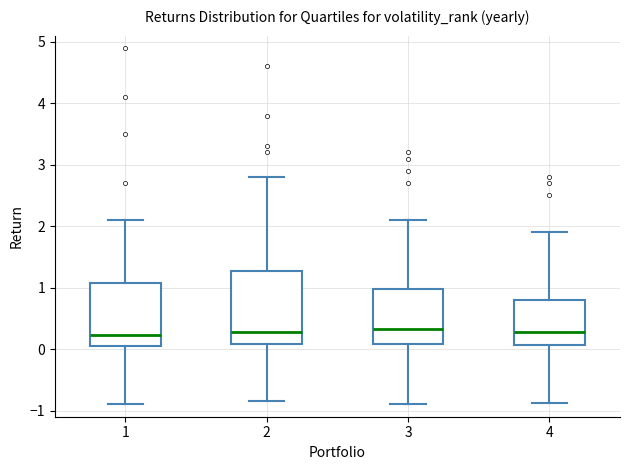

Which box is the tallest, from its lower edge to its upper edge?

2